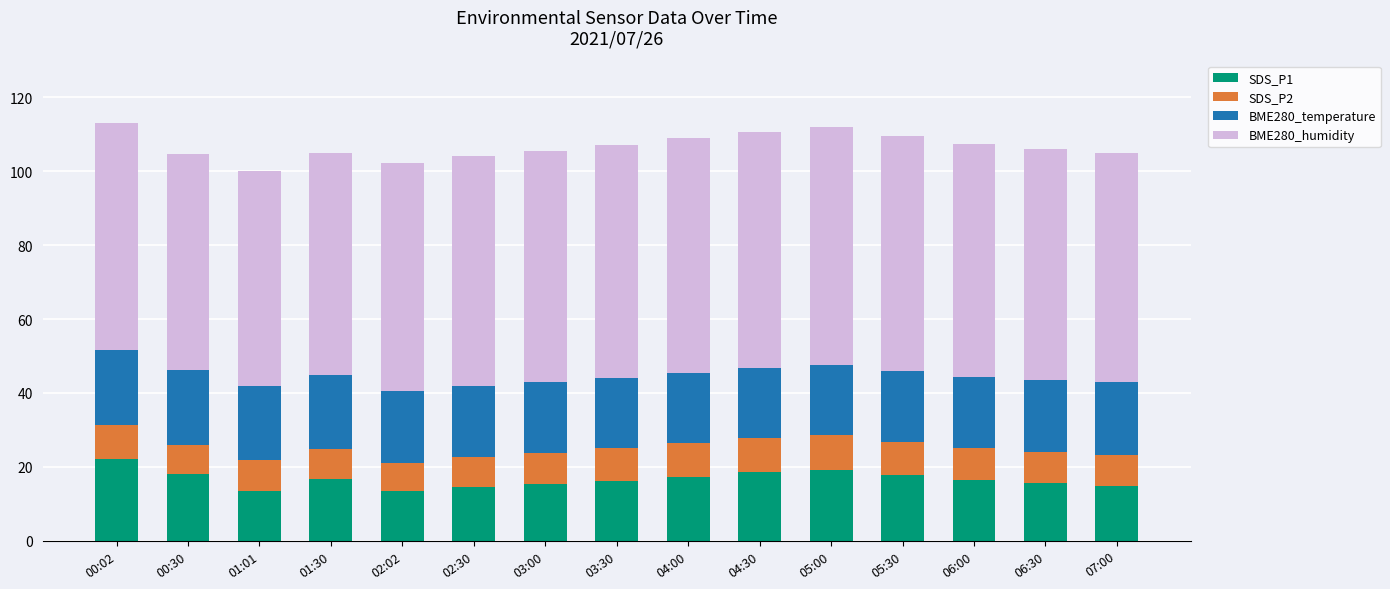

How many categories are shown in the chart?

15